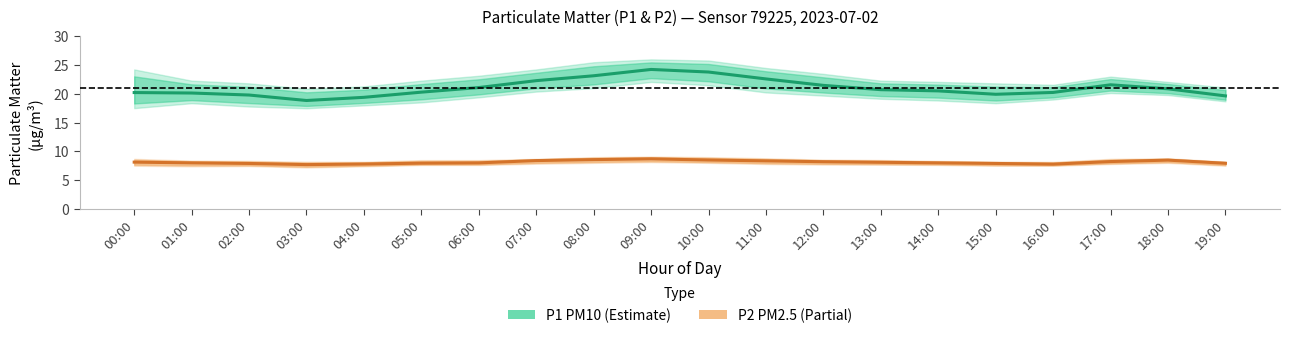

Count the number of categories in the chart.

20